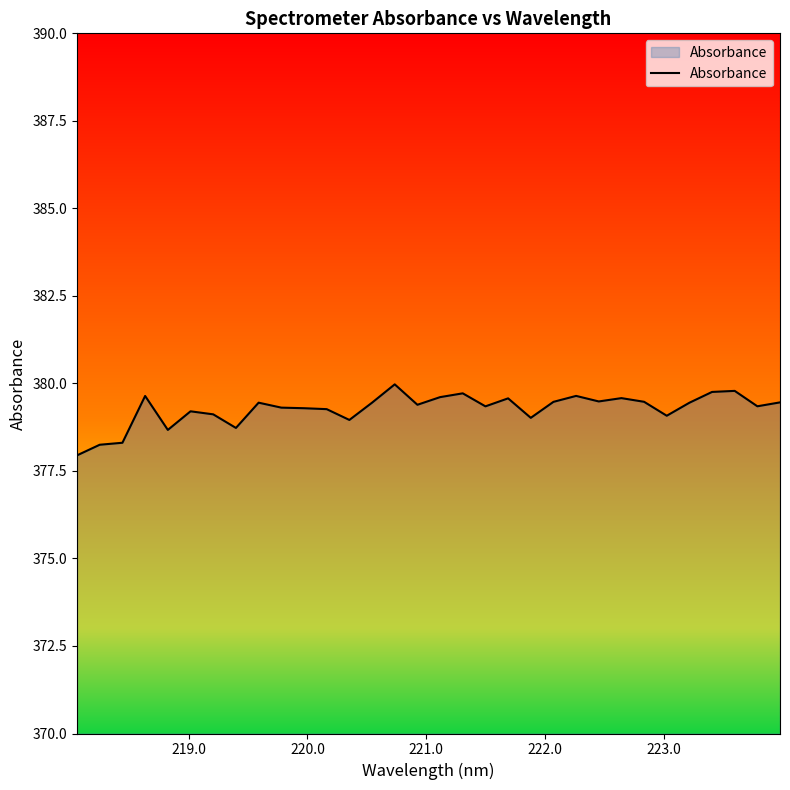

What is the difference between the maximum and minimum values?

2.0